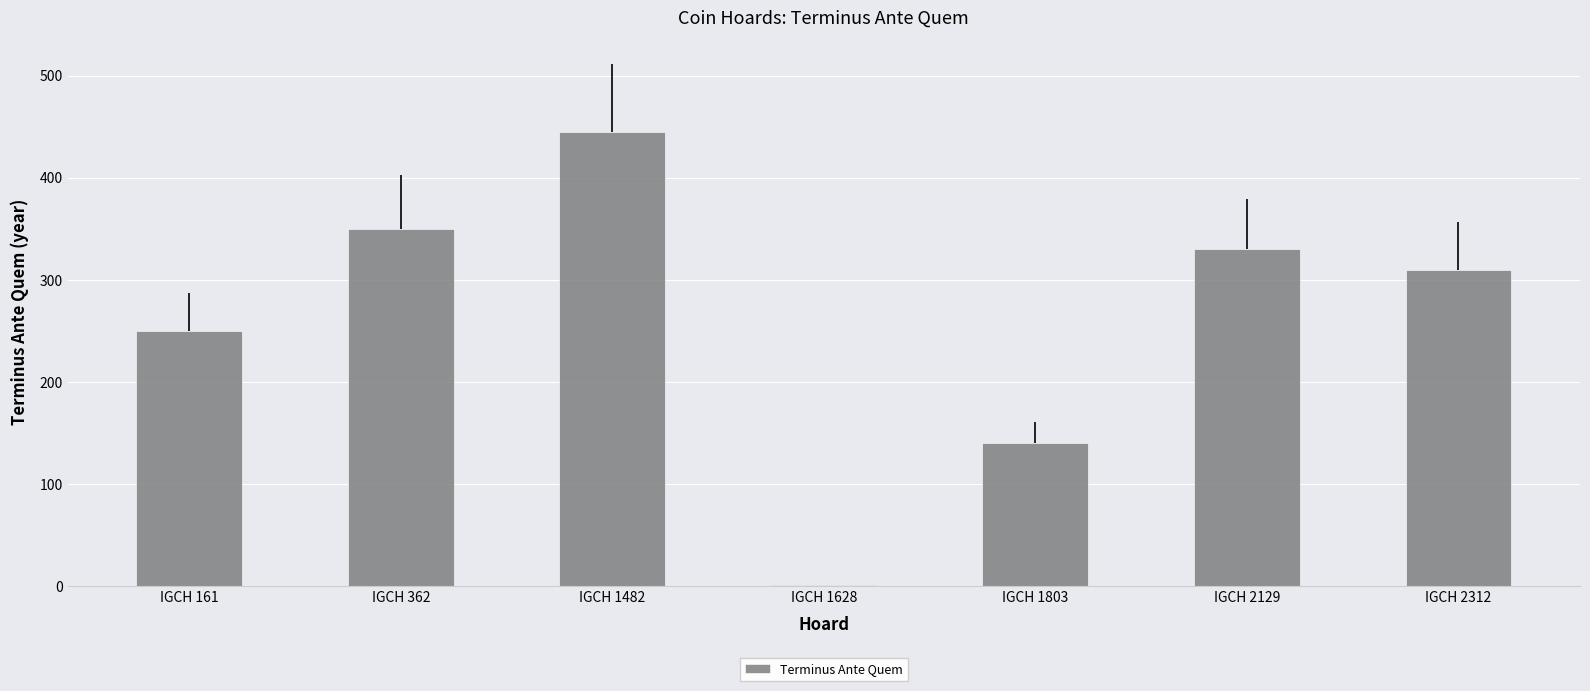

At which category does the chart reach its peak across all series?

IGCH 1482